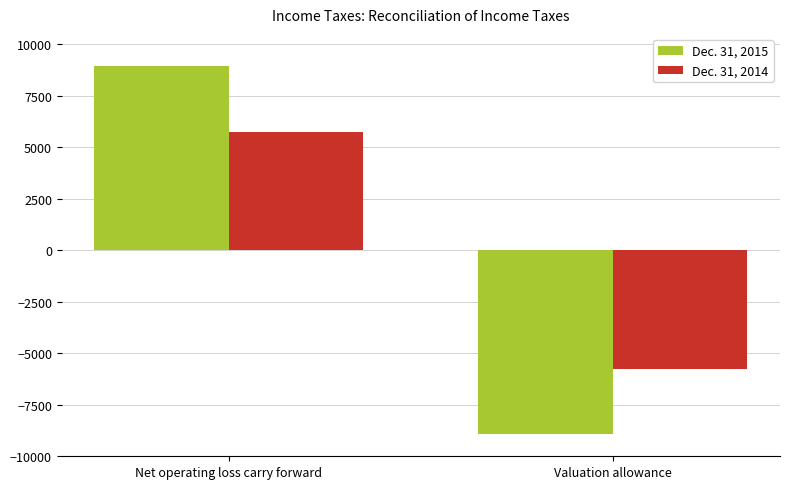

The Dec. 31, 2014 series shows 9781 at Net operating loss carry forward. True or false?

False